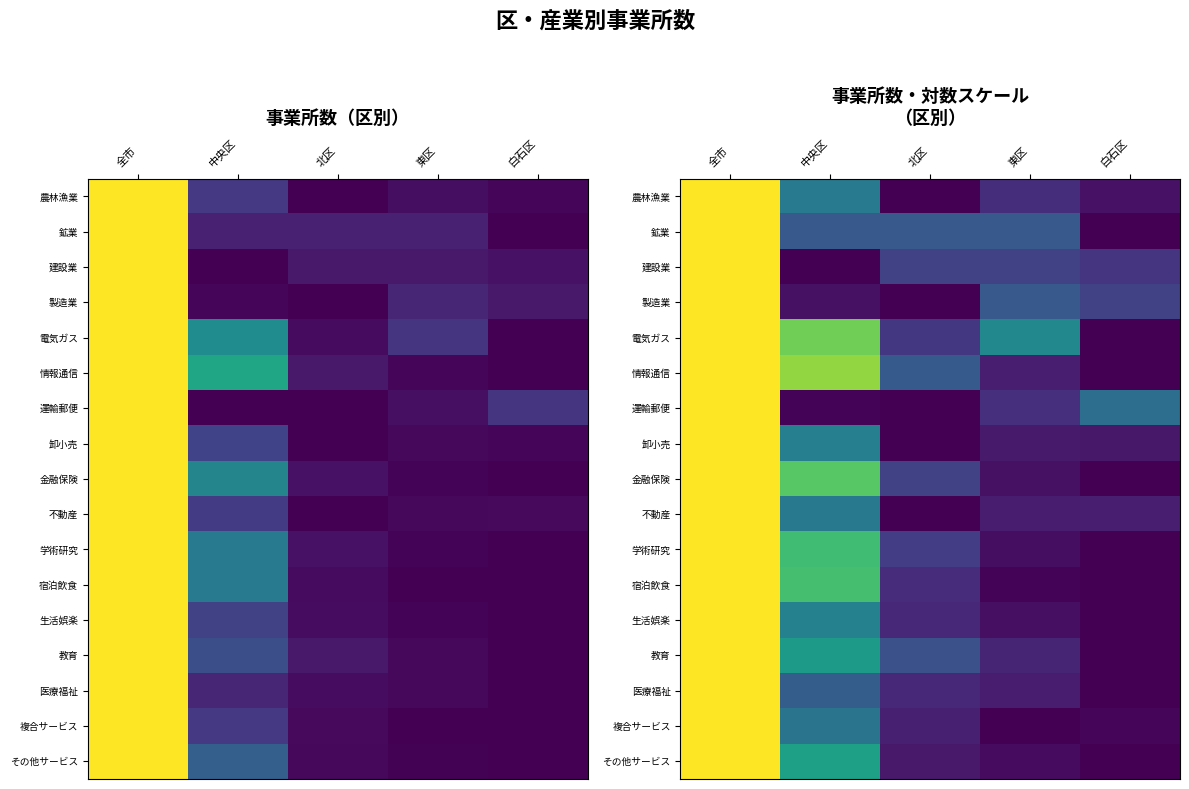

Between 中央区 and 東区, which is larger?

中央区